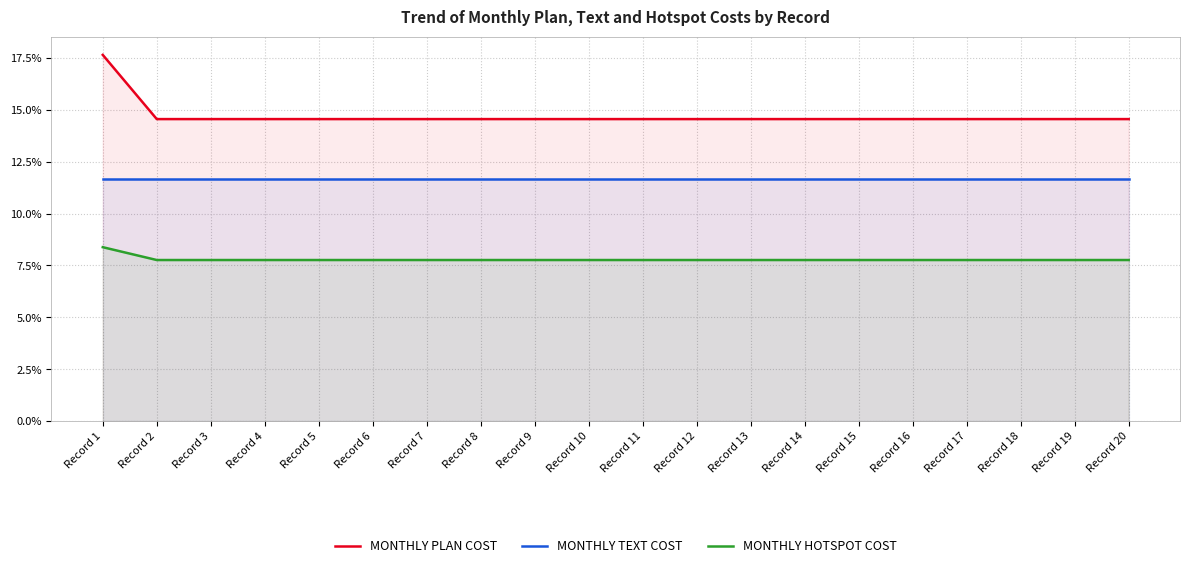

How many MONTHLY PLAN COST values are between 14 and 15?

19